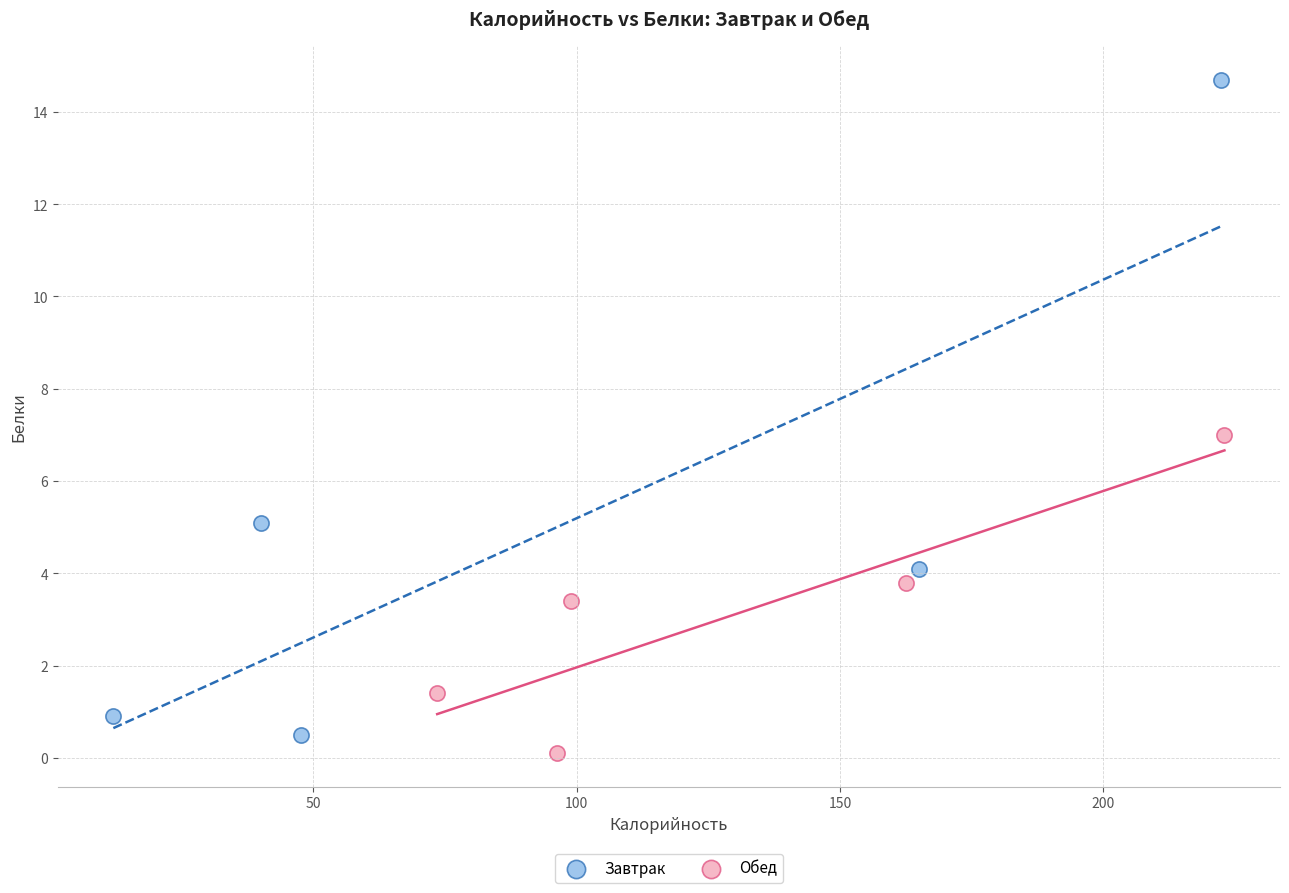

Which series reaches the maximum Y coordinate?

Завтрак